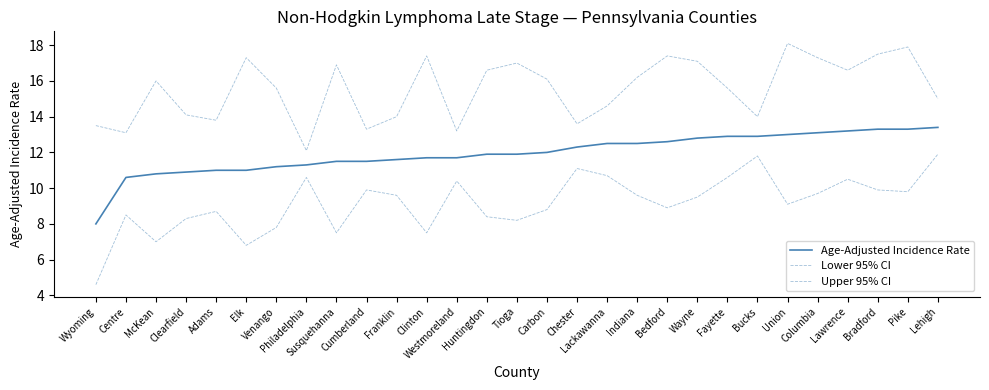

What is the spread (max minus min) of values at Bedford?

8.5